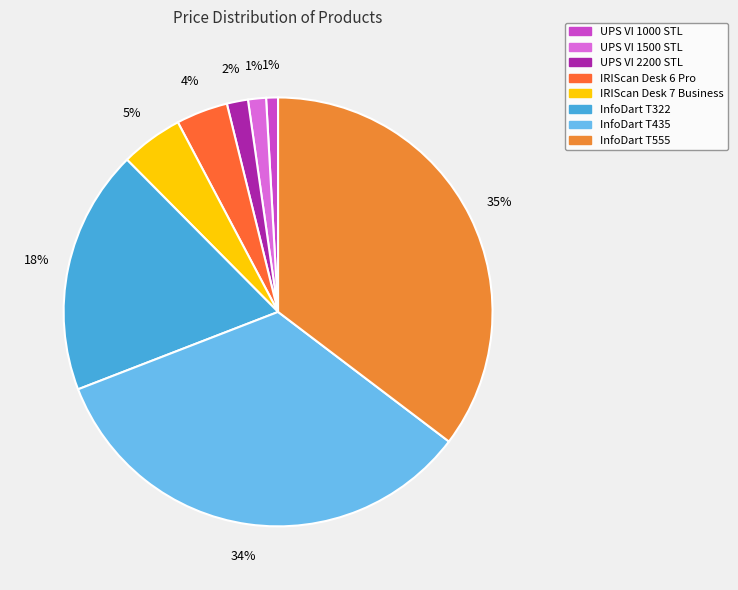

Combined, what portion of the pie is InfoDart T555 and InfoDart T435?

69.1%